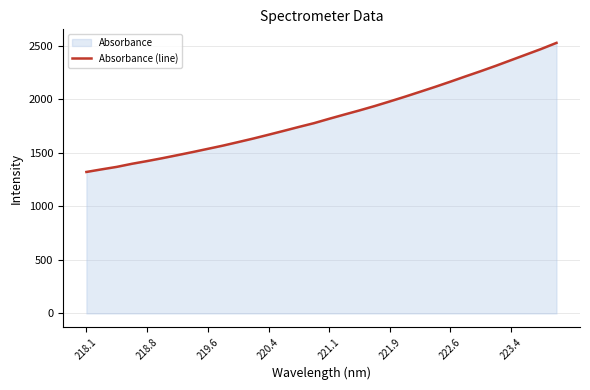

Is it true that the value at 221.1 is 1816.4?

True